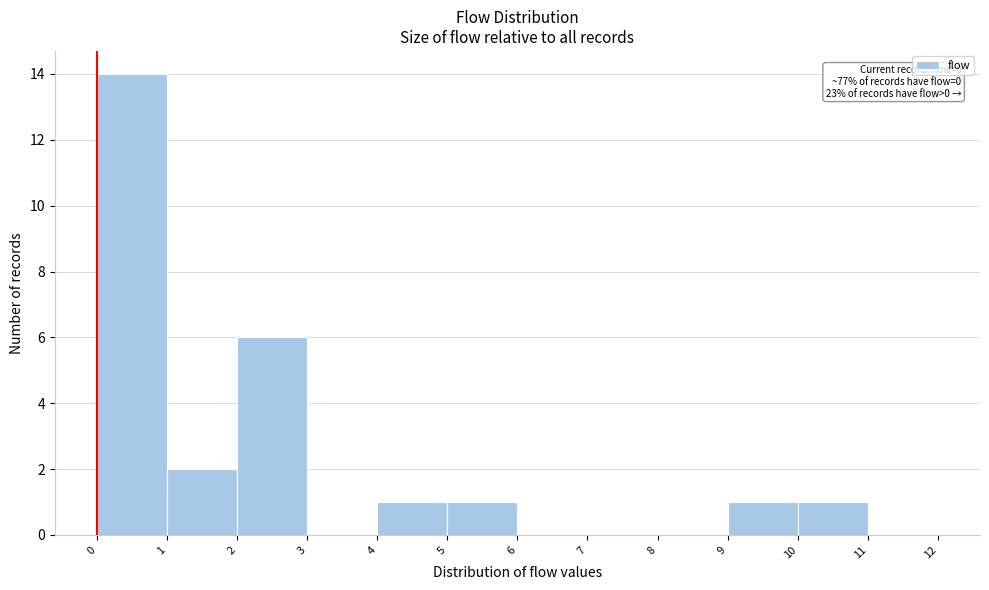

Over which range of the x-axis is the bar tallest?

0 to 1